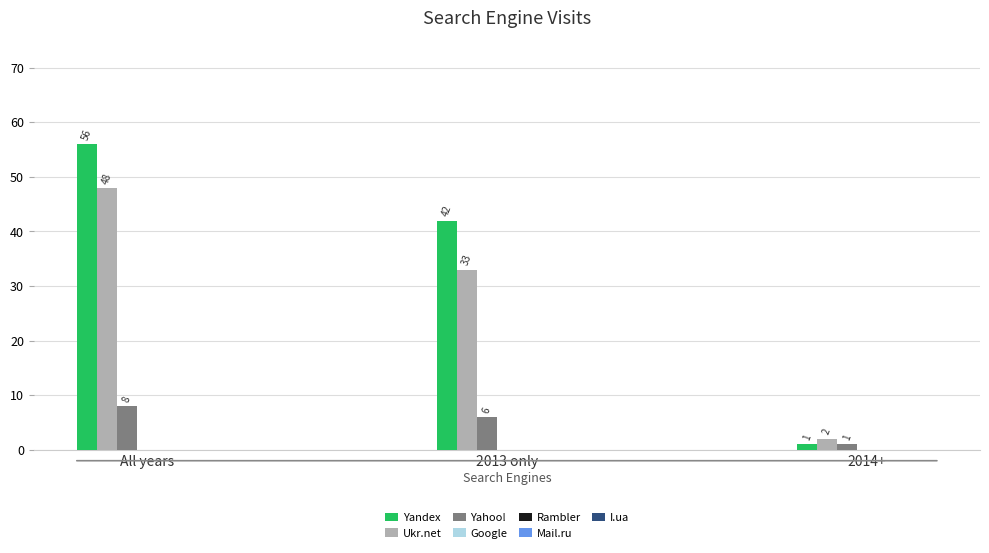

Rank the categories by Yandex value from lowest to highest.

2014+, 2013 only, All years